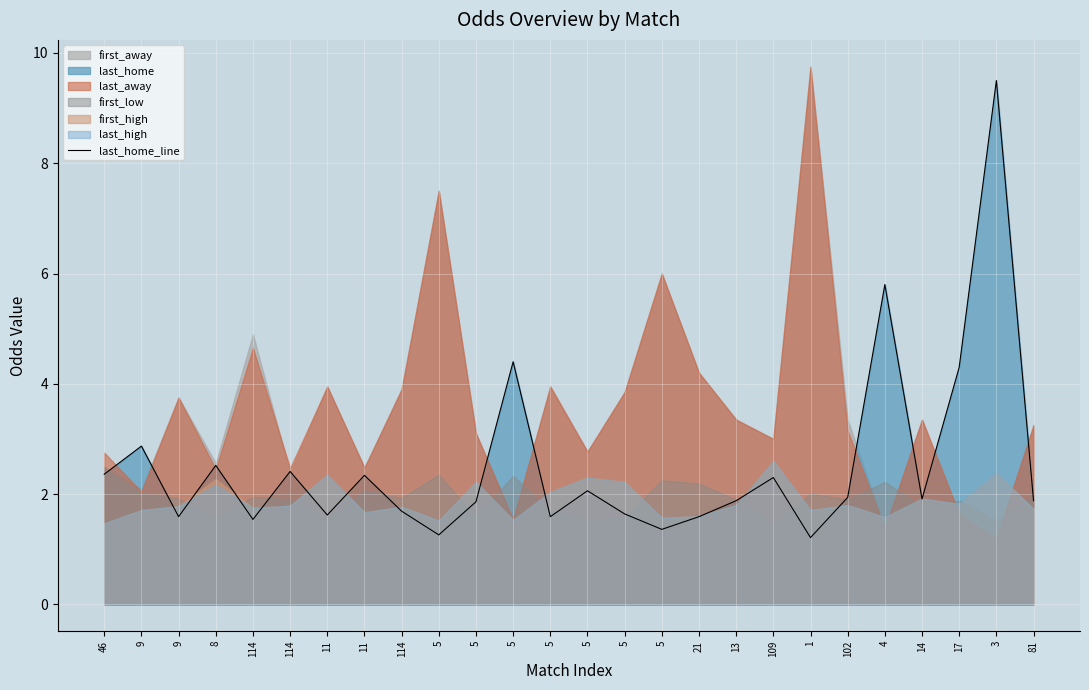

Where is the first local maximum?

9